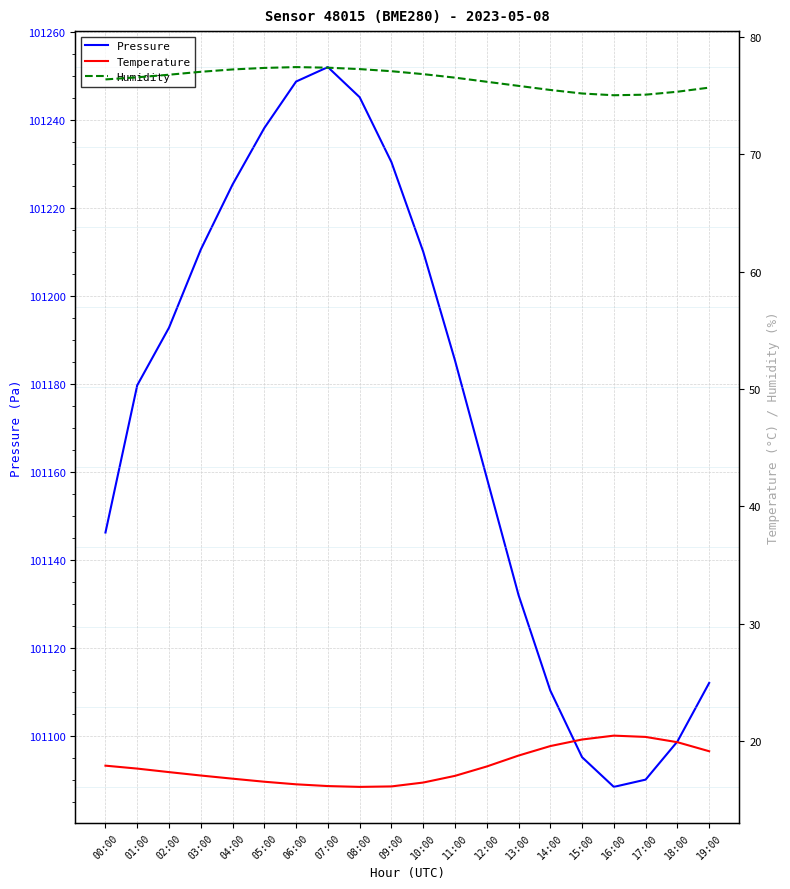

True or false: Temperature and Humidity cross at least once.

False